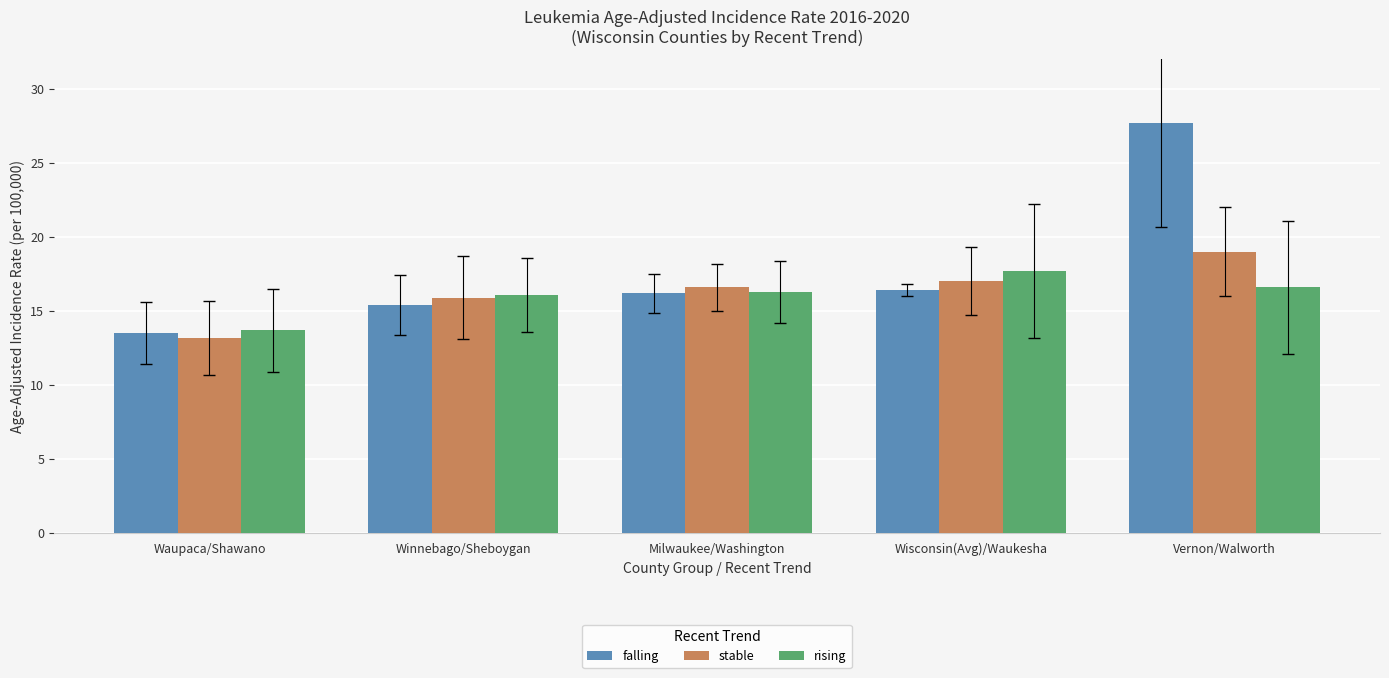

The falling series shows 5.9 at Wisconsin(Avg)/Waukesha. True or false?

False